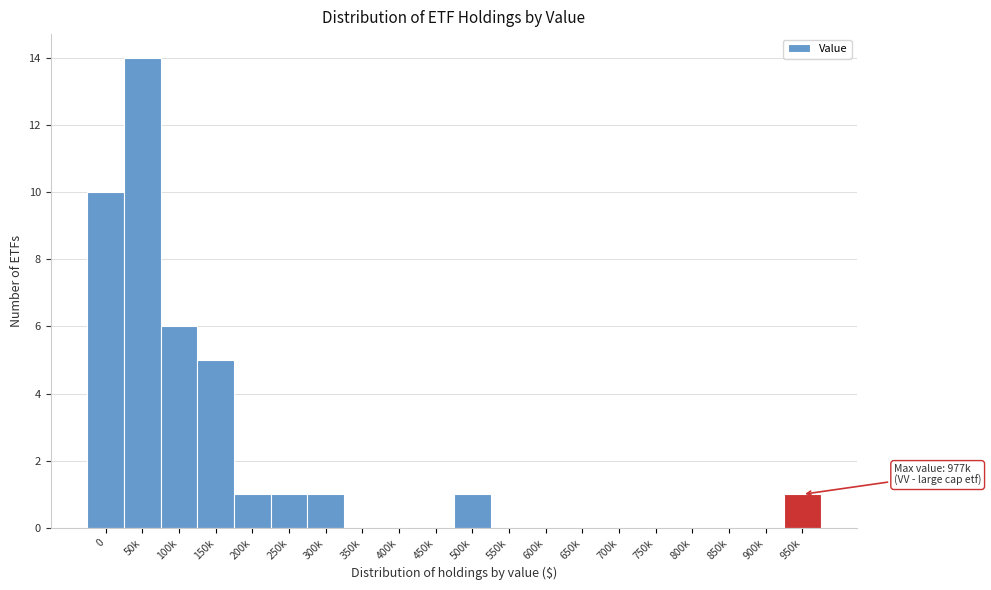

Reading left to right, extract all data points from this chart.

0=10	50k=14	100k=6	150k=5	200k=1	250k=1	300k=1	350k=0	400k=0	450k=0	500k=1	550k=0	600k=0	650k=0	700k=0	750k=0	800k=0	850k=0	900k=0	950k=1